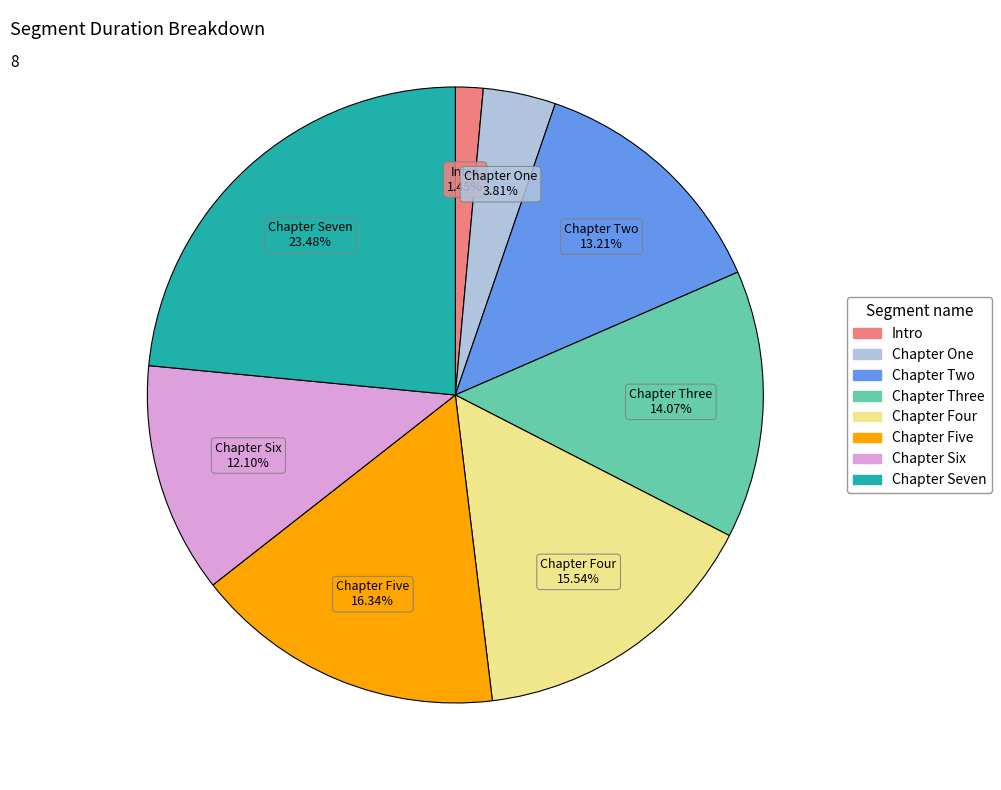

What percentage is the Chapter Seven slice, to the nearest percent?

23%